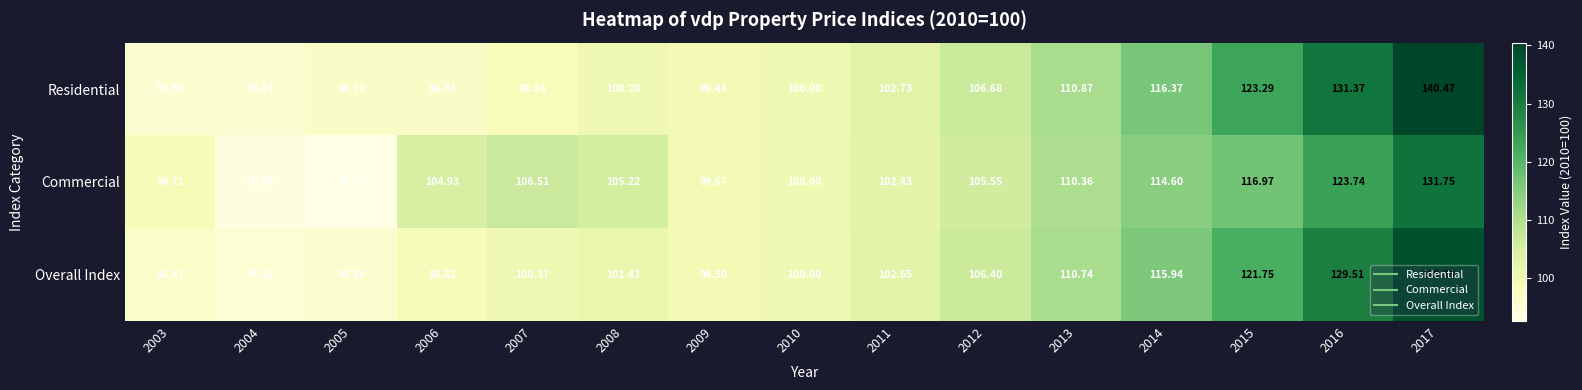

Which series has the largest total across all categories?

Residential